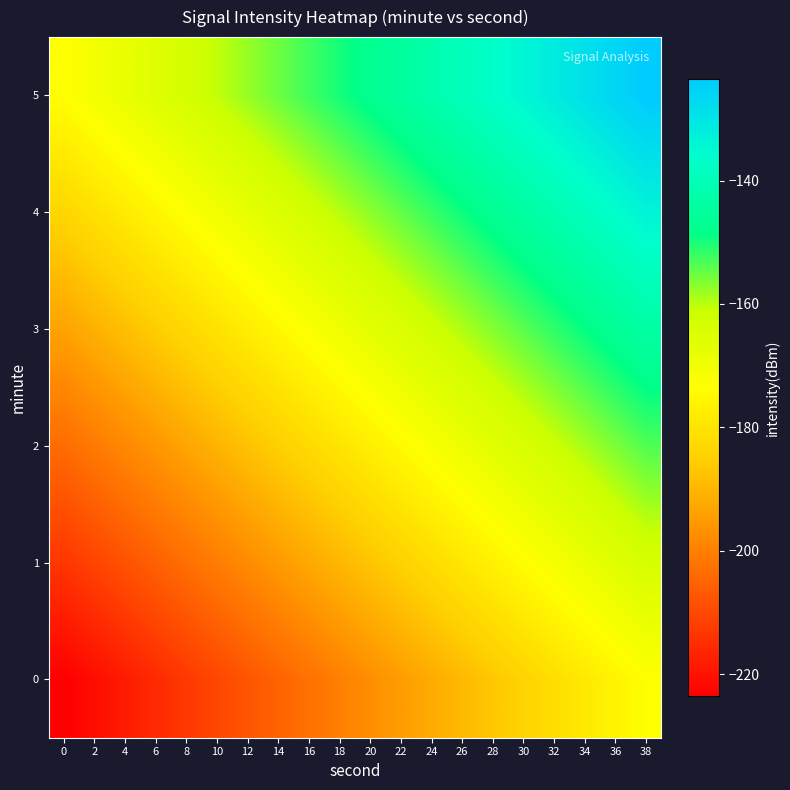

At 22, list the series in order from smallest to largest.

0, 1, 2, 3, 4, 5